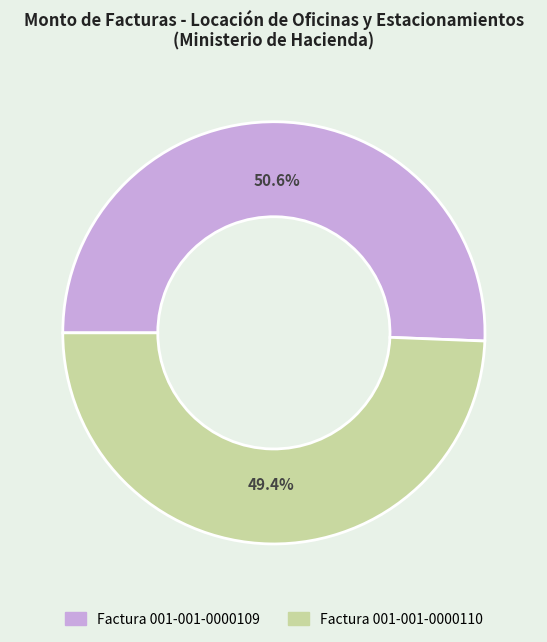

What is the ratio of the value at Factura 001-001-0000109 to the value at Factura 001-001-0000110?

1.0